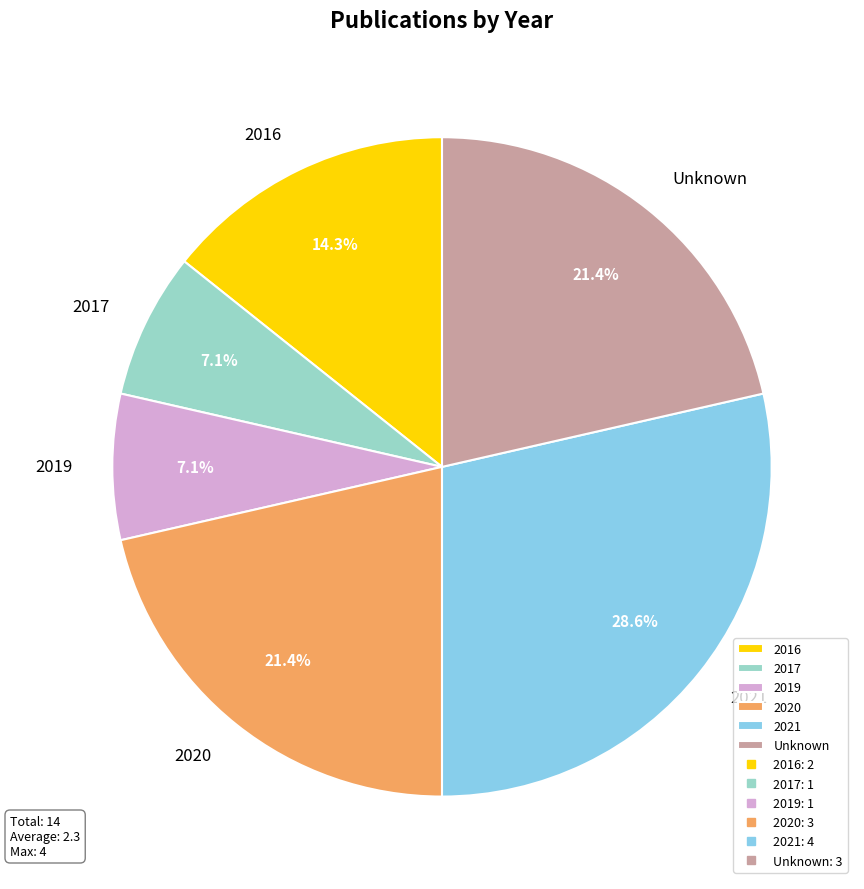

How many slices are in this pie chart?

6